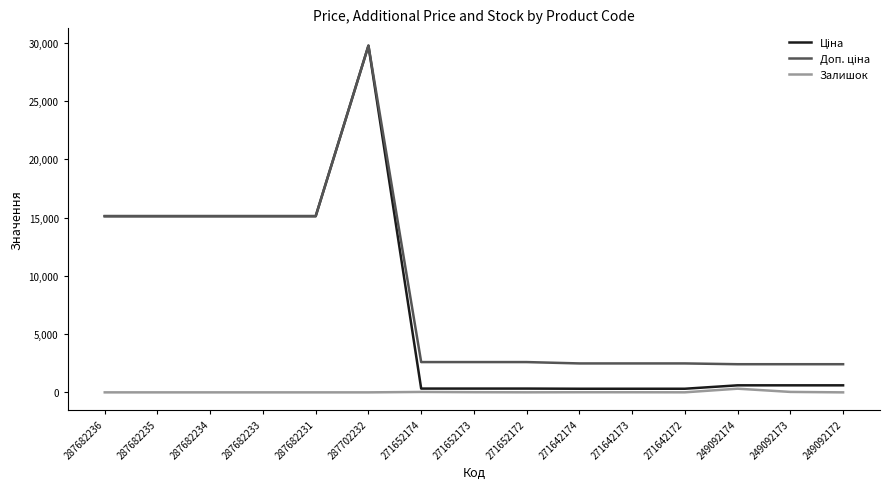

The value of Залишок at 287682233 is 0.0. True or false?

True